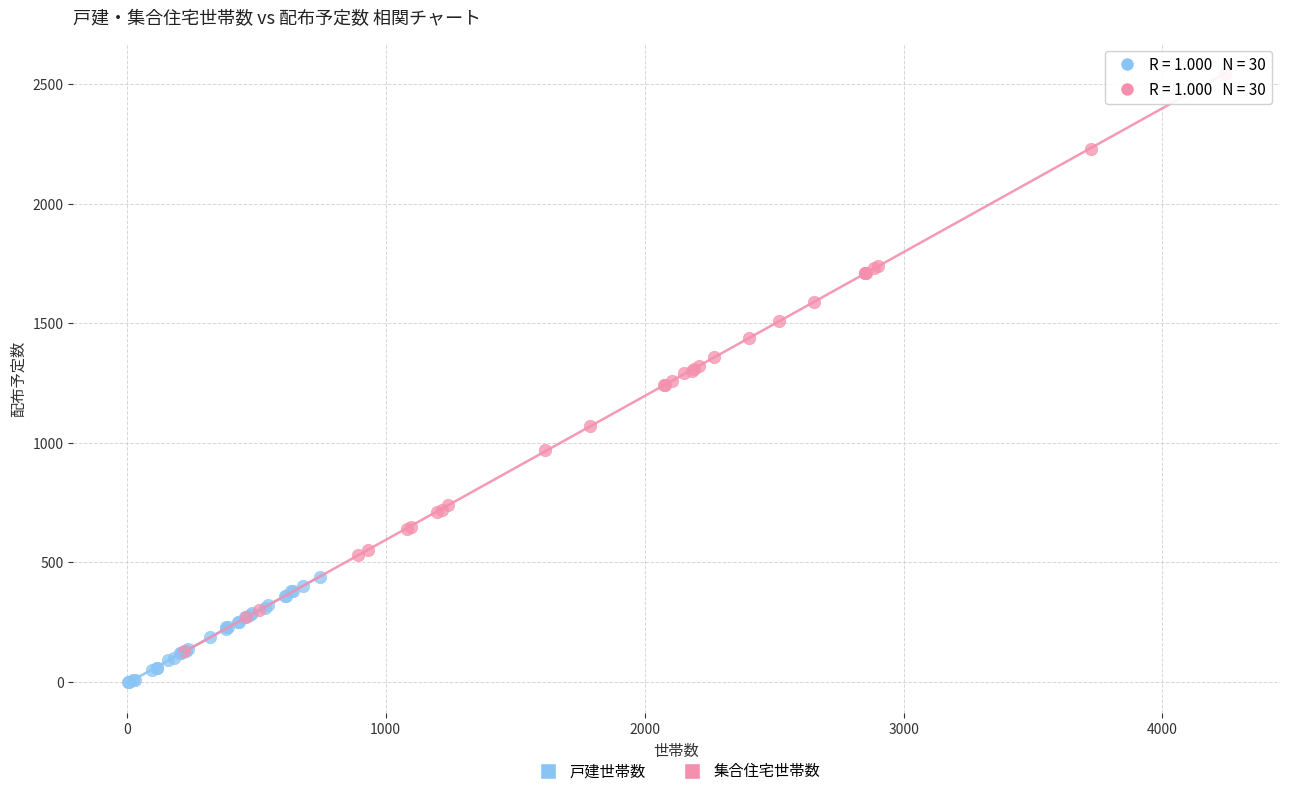

What are all the series names shown in the legend?

戸建世帯数, 集合住宅世帯数